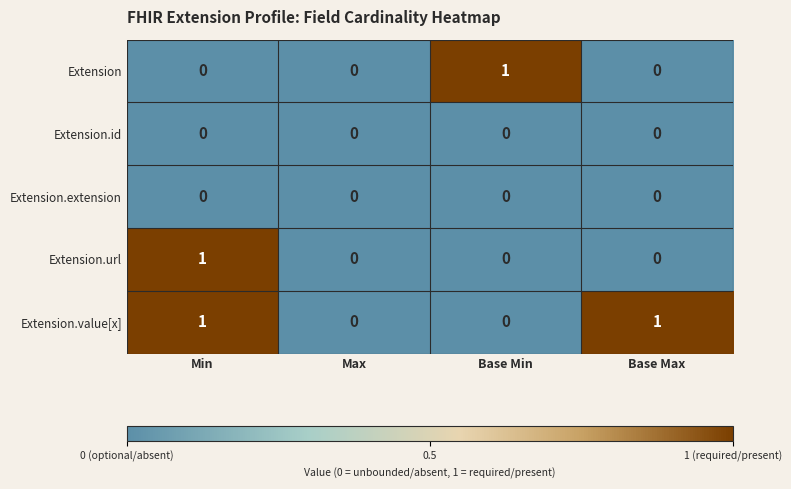

Count the Extension.value[x] values in the range 0 to 1.

4